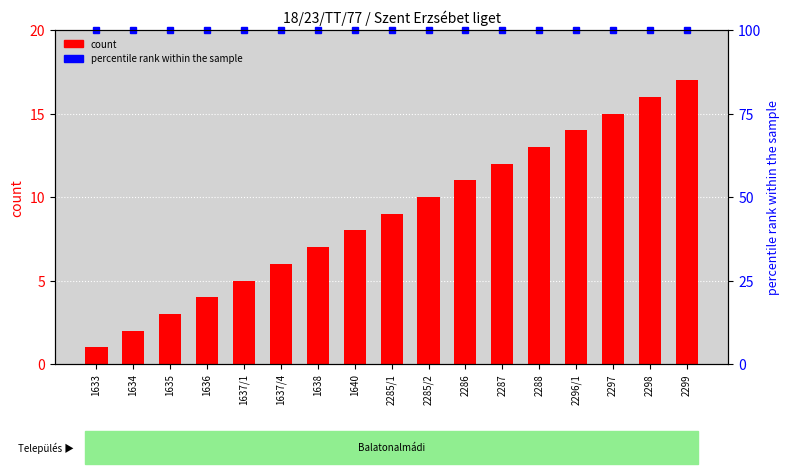

What is the change in value from 2285/1 to 2299?

+8